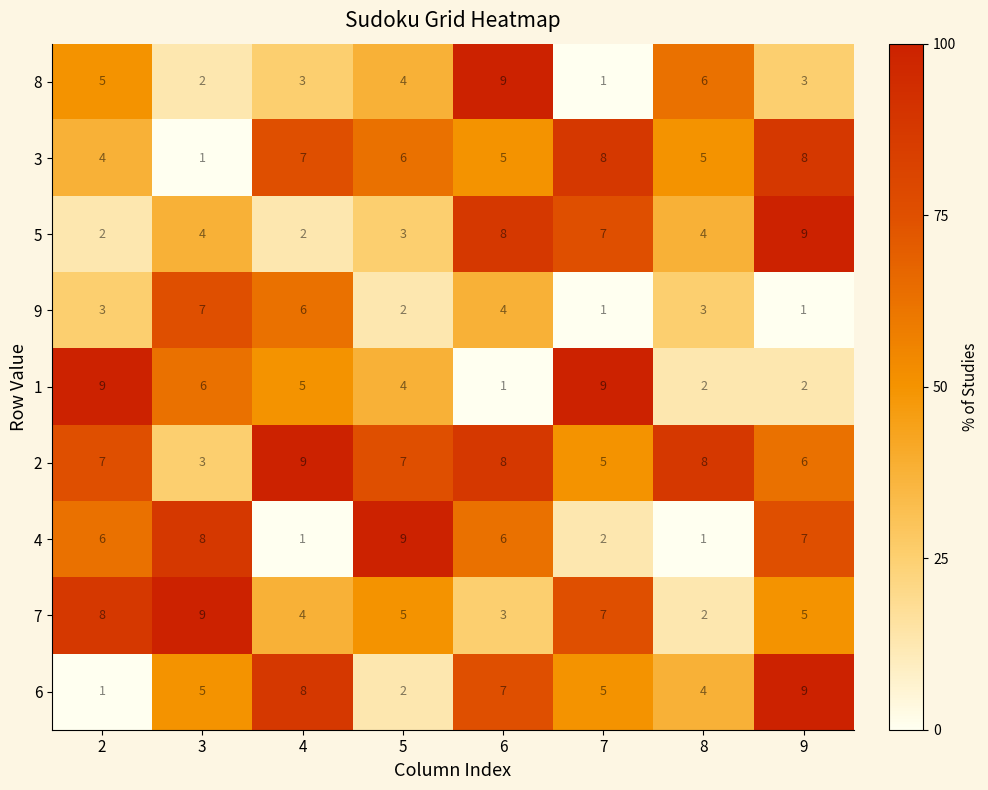

At how many categories does at least one series exceed 1?

8